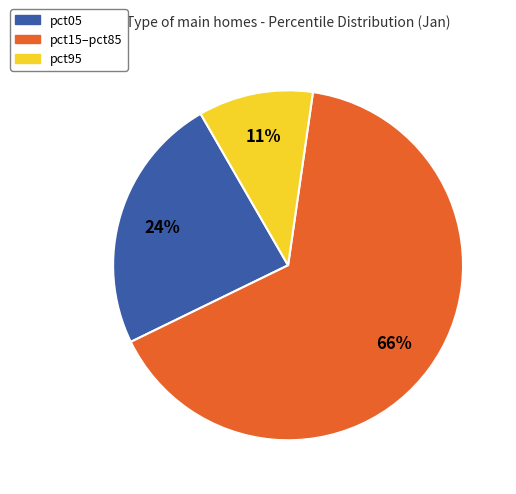

Is there a majority slice in this chart?

Yes